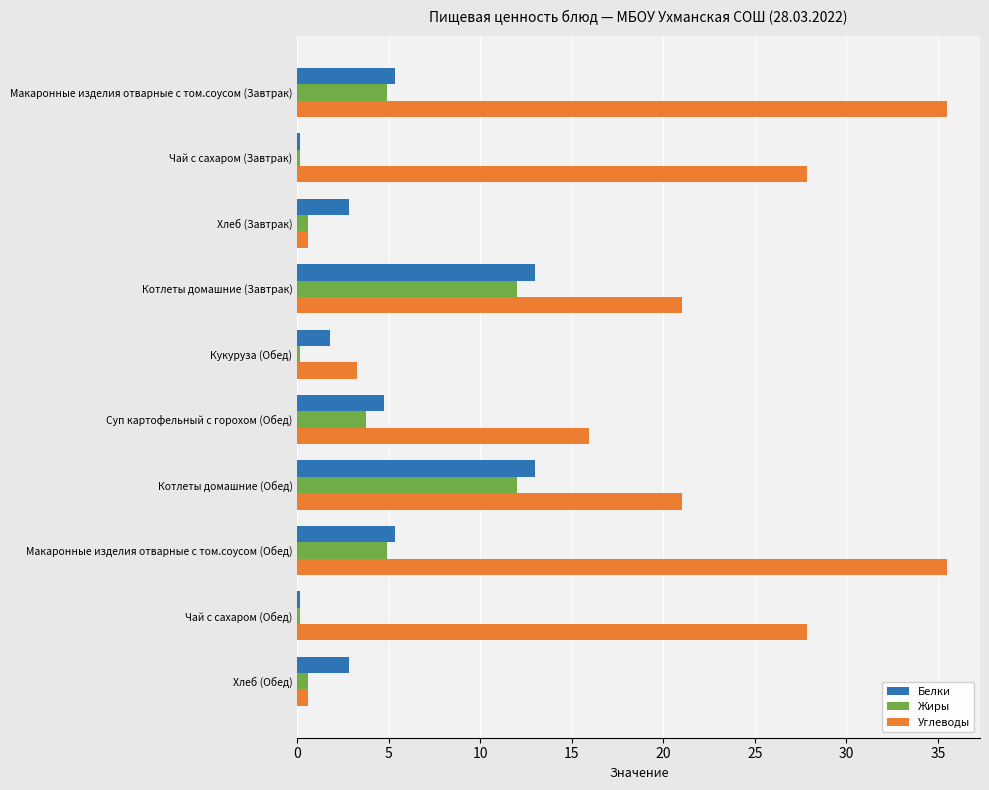

What is the maximum value shown in the chart?

35.5